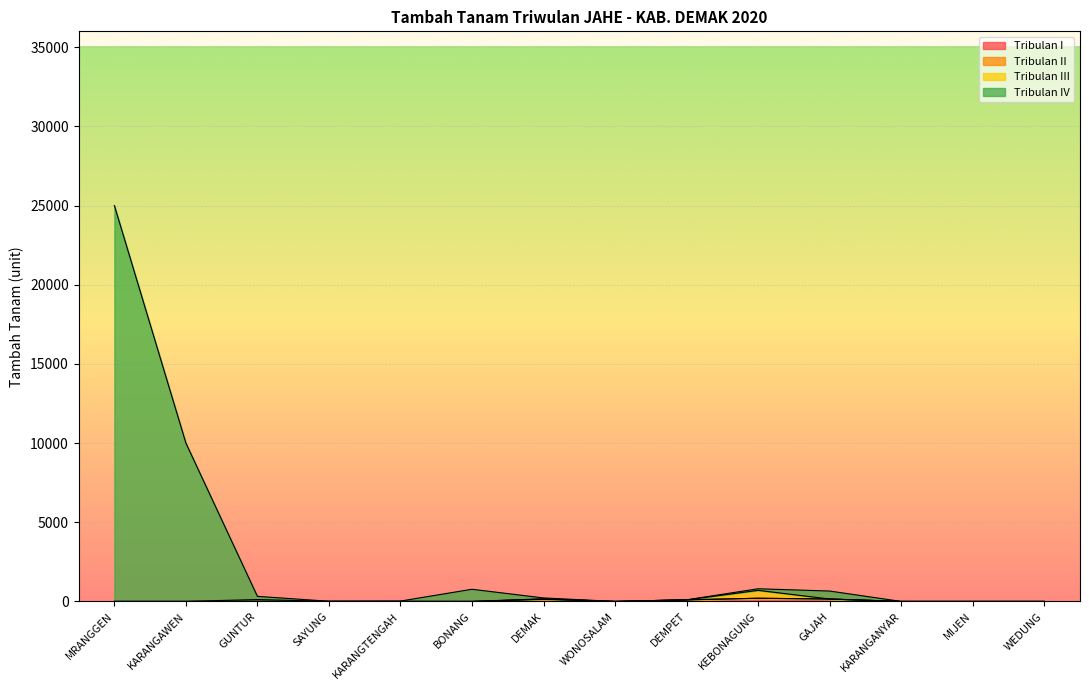

At which category is the sum across all series the highest?

MRANGGEN